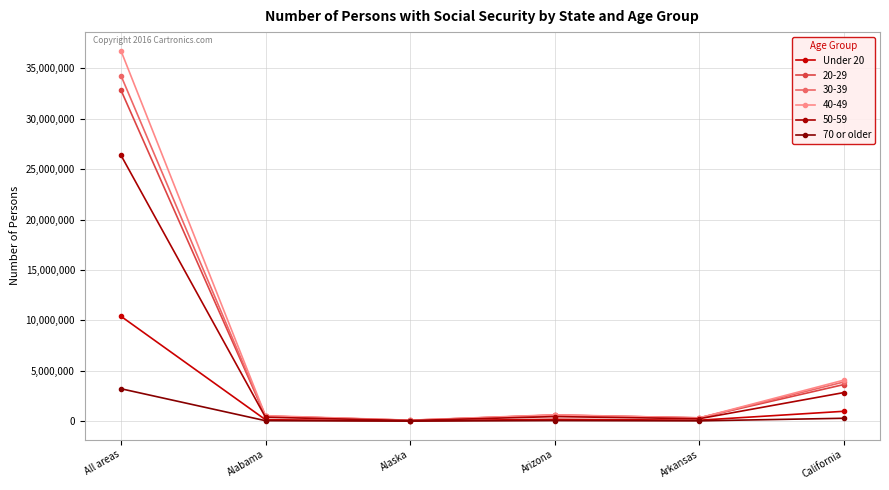

The Under 20 series shows 32753 at Alaska. True or false?

True